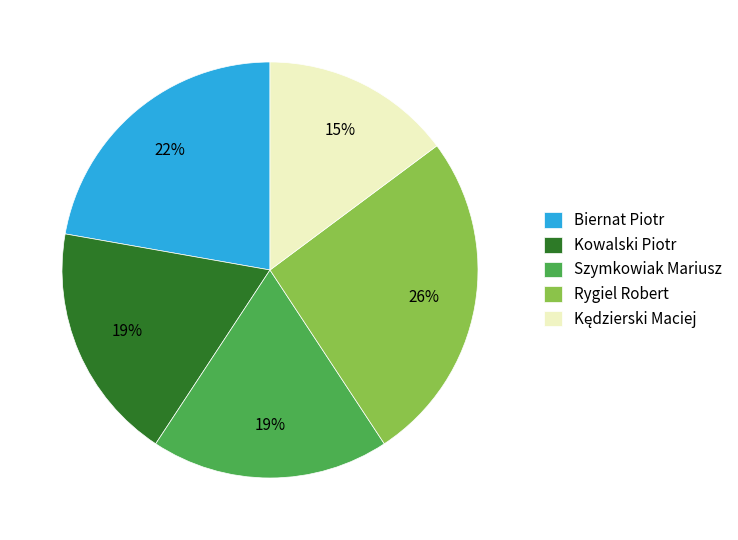

Does Biernat Piotr account for over 50% of the chart?

No